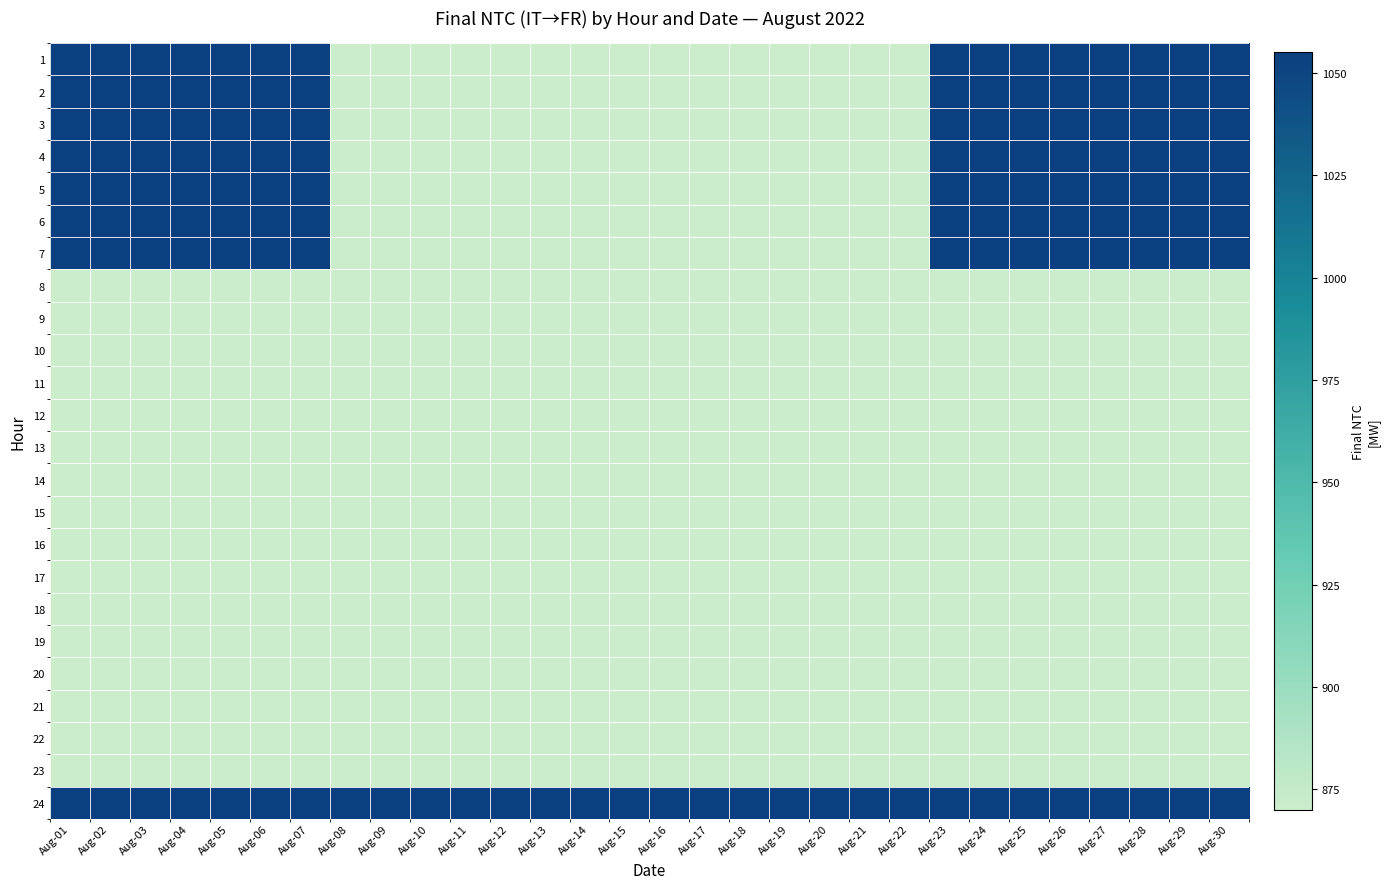

Reading right to left, what are all the values shown in this chart?

1: Aug-30=1055	Aug-29=1055	Aug-28=1055	Aug-27=1055	Aug-26=1055	Aug-25=1055	Aug-24=1055	Aug-23=1055	Aug-22=870	Aug-21=870	Aug-20=870	Aug-19=870	Aug-18=870	Aug-17=870	Aug-16=870	Aug-15=870	Aug-14=870	Aug-13=870	Aug-12=870	Aug-11=870	Aug-10=870	Aug-09=870	Aug-08=870	Aug-07=1055	Aug-06=1055	Aug-05=1055	Aug-04=1055	Aug-03=1055	Aug-02=1055	Aug-01=1055
2: Aug-30=1055	Aug-29=1055	Aug-28=1055	Aug-27=1055	Aug-26=1055	Aug-25=1055	Aug-24=1055	Aug-23=1055	Aug-22=870	Aug-21=870	Aug-20=870	Aug-19=870	Aug-18=870	Aug-17=870	Aug-16=870	Aug-15=870	Aug-14=870	Aug-13=870	Aug-12=870	Aug-11=870	Aug-10=870	Aug-09=870	Aug-08=870	Aug-07=1055	Aug-06=1055	Aug-05=1055	Aug-04=1055	Aug-03=1055	Aug-02=1055	Aug-01=1055
3: Aug-30=1055	Aug-29=1055	Aug-28=1055	Aug-27=1055	Aug-26=1055	Aug-25=1055	Aug-24=1055	Aug-23=1055	Aug-22=870	Aug-21=870	Aug-20=870	Aug-19=870	Aug-18=870	Aug-17=870	Aug-16=870	Aug-15=870	Aug-14=870	Aug-13=870	Aug-12=870	Aug-11=870	Aug-10=870	Aug-09=870	Aug-08=870	Aug-07=1055	Aug-06=1055	Aug-05=1055	Aug-04=1055	Aug-03=1055	Aug-02=1055	Aug-01=1055
4: Aug-30=1055	Aug-29=1055	Aug-28=1055	Aug-27=1055	Aug-26=1055	Aug-25=1055	Aug-24=1055	Aug-23=1055	Aug-22=870	Aug-21=870	Aug-20=870	Aug-19=870	Aug-18=870	Aug-17=870	Aug-16=870	Aug-15=870	Aug-14=870	Aug-13=870	Aug-12=870	Aug-11=870	Aug-10=870	Aug-09=870	Aug-08=870	Aug-07=1055	Aug-06=1055	Aug-05=1055	Aug-04=1055	Aug-03=1055	Aug-02=1055	Aug-01=1055
5: Aug-30=1055	Aug-29=1055	Aug-28=1055	Aug-27=1055	Aug-26=1055	Aug-25=1055	Aug-24=1055	Aug-23=1055	Aug-22=870	Aug-21=870	Aug-20=870	Aug-19=870	Aug-18=870	Aug-17=870	Aug-16=870	Aug-15=870	Aug-14=870	Aug-13=870	Aug-12=870	Aug-11=870	Aug-10=870	Aug-09=870	Aug-08=870	Aug-07=1055	Aug-06=1055	Aug-05=1055	Aug-04=1055	Aug-03=1055	Aug-02=1055	Aug-01=1055
6: Aug-30=1055	Aug-29=1055	Aug-28=1055	Aug-27=1055	Aug-26=1055	Aug-25=1055	Aug-24=1055	Aug-23=1055	Aug-22=870	Aug-21=870	Aug-20=870	Aug-19=870	Aug-18=870	Aug-17=870	Aug-16=870	Aug-15=870	Aug-14=870	Aug-13=870	Aug-12=870	Aug-11=870	Aug-10=870	Aug-09=870	Aug-08=870	Aug-07=1055	Aug-06=1055	Aug-05=1055	Aug-04=1055	Aug-03=1055	Aug-02=1055	Aug-01=1055
7: Aug-30=1055	Aug-29=1055	Aug-28=1055	Aug-27=1055	Aug-26=1055	Aug-25=1055	Aug-24=1055	Aug-23=1055	Aug-22=870	Aug-21=870	Aug-20=870	Aug-19=870	Aug-18=870	Aug-17=870	Aug-16=870	Aug-15=870	Aug-14=870	Aug-13=870	Aug-12=870	Aug-11=870	Aug-10=870	Aug-09=870	Aug-08=870	Aug-07=1055	Aug-06=1055	Aug-05=1055	Aug-04=1055	Aug-03=1055	Aug-02=1055	Aug-01=1055
8: Aug-30=870	Aug-29=870	Aug-28=870	Aug-27=870	Aug-26=870	Aug-25=870	Aug-24=870	Aug-23=870	Aug-22=870	Aug-21=870	Aug-20=870	Aug-19=870	Aug-18=870	Aug-17=870	Aug-16=870	Aug-15=870	Aug-14=870	Aug-13=870	Aug-12=870	Aug-11=870	Aug-10=870	Aug-09=870	Aug-08=870	Aug-07=870	Aug-06=870	Aug-05=870	Aug-04=870	Aug-03=870	Aug-02=870	Aug-01=870
9: Aug-30=870	Aug-29=870	Aug-28=870	Aug-27=870	Aug-26=870	Aug-25=870	Aug-24=870	Aug-23=870	Aug-22=870	Aug-21=870	Aug-20=870	Aug-19=870	Aug-18=870	Aug-17=870	Aug-16=870	Aug-15=870	Aug-14=870	Aug-13=870	Aug-12=870	Aug-11=870	Aug-10=870	Aug-09=870	Aug-08=870	Aug-07=870	Aug-06=870	Aug-05=870	Aug-04=870	Aug-03=870	Aug-02=870	Aug-01=870
10: Aug-30=870	Aug-29=870	Aug-28=870	Aug-27=870	Aug-26=870	Aug-25=870	Aug-24=870	Aug-23=870	Aug-22=870	Aug-21=870	Aug-20=870	Aug-19=870	Aug-18=870	Aug-17=870	Aug-16=870	Aug-15=870	Aug-14=870	Aug-13=870	Aug-12=870	Aug-11=870	Aug-10=870	Aug-09=870	Aug-08=870	Aug-07=870	Aug-06=870	Aug-05=870	Aug-04=870	Aug-03=870	Aug-02=870	Aug-01=870
11: Aug-30=870	Aug-29=870	Aug-28=870	Aug-27=870	Aug-26=870	Aug-25=870	Aug-24=870	Aug-23=870	Aug-22=870	Aug-21=870	Aug-20=870	Aug-19=870	Aug-18=870	Aug-17=870	Aug-16=870	Aug-15=870	Aug-14=870	Aug-13=870	Aug-12=870	Aug-11=870	Aug-10=870	Aug-09=870	Aug-08=870	Aug-07=870	Aug-06=870	Aug-05=870	Aug-04=870	Aug-03=870	Aug-02=870	Aug-01=870
12: Aug-30=870	Aug-29=870	Aug-28=870	Aug-27=870	Aug-26=870	Aug-25=870	Aug-24=870	Aug-23=870	Aug-22=870	Aug-21=870	Aug-20=870	Aug-19=870	Aug-18=870	Aug-17=870	Aug-16=870	Aug-15=870	Aug-14=870	Aug-13=870	Aug-12=870	Aug-11=870	Aug-10=870	Aug-09=870	Aug-08=870	Aug-07=870	Aug-06=870	Aug-05=870	Aug-04=870	Aug-03=870	Aug-02=870	Aug-01=870
13: Aug-30=870	Aug-29=870	Aug-28=870	Aug-27=870	Aug-26=870	Aug-25=870	Aug-24=870	Aug-23=870	Aug-22=870	Aug-21=870	Aug-20=870	Aug-19=870	Aug-18=870	Aug-17=870	Aug-16=870	Aug-15=870	Aug-14=870	Aug-13=870	Aug-12=870	Aug-11=870	Aug-10=870	Aug-09=870	Aug-08=870	Aug-07=870	Aug-06=870	Aug-05=870	Aug-04=870	Aug-03=870	Aug-02=870	Aug-01=870
14: Aug-30=870	Aug-29=870	Aug-28=870	Aug-27=870	Aug-26=870	Aug-25=870	Aug-24=870	Aug-23=870	Aug-22=870	Aug-21=870	Aug-20=870	Aug-19=870	Aug-18=870	Aug-17=870	Aug-16=870	Aug-15=870	Aug-14=870	Aug-13=870	Aug-12=870	Aug-11=870	Aug-10=870	Aug-09=870	Aug-08=870	Aug-07=870	Aug-06=870	Aug-05=870	Aug-04=870	Aug-03=870	Aug-02=870	Aug-01=870
15: Aug-30=870	Aug-29=870	Aug-28=870	Aug-27=870	Aug-26=870	Aug-25=870	Aug-24=870	Aug-23=870	Aug-22=870	Aug-21=870	Aug-20=870	Aug-19=870	Aug-18=870	Aug-17=870	Aug-16=870	Aug-15=870	Aug-14=870	Aug-13=870	Aug-12=870	Aug-11=870	Aug-10=870	Aug-09=870	Aug-08=870	Aug-07=870	Aug-06=870	Aug-05=870	Aug-04=870	Aug-03=870	Aug-02=870	Aug-01=870
16: Aug-30=870	Aug-29=870	Aug-28=870	Aug-27=870	Aug-26=870	Aug-25=870	Aug-24=870	Aug-23=870	Aug-22=870	Aug-21=870	Aug-20=870	Aug-19=870	Aug-18=870	Aug-17=870	Aug-16=870	Aug-15=870	Aug-14=870	Aug-13=870	Aug-12=870	Aug-11=870	Aug-10=870	Aug-09=870	Aug-08=870	Aug-07=870	Aug-06=870	Aug-05=870	Aug-04=870	Aug-03=870	Aug-02=870	Aug-01=870
17: Aug-30=870	Aug-29=870	Aug-28=870	Aug-27=870	Aug-26=870	Aug-25=870	Aug-24=870	Aug-23=870	Aug-22=870	Aug-21=870	Aug-20=870	Aug-19=870	Aug-18=870	Aug-17=870	Aug-16=870	Aug-15=870	Aug-14=870	Aug-13=870	Aug-12=870	Aug-11=870	Aug-10=870	Aug-09=870	Aug-08=870	Aug-07=870	Aug-06=870	Aug-05=870	Aug-04=870	Aug-03=870	Aug-02=870	Aug-01=870
18: Aug-30=870	Aug-29=870	Aug-28=870	Aug-27=870	Aug-26=870	Aug-25=870	Aug-24=870	Aug-23=870	Aug-22=870	Aug-21=870	Aug-20=870	Aug-19=870	Aug-18=870	Aug-17=870	Aug-16=870	Aug-15=870	Aug-14=870	Aug-13=870	Aug-12=870	Aug-11=870	Aug-10=870	Aug-09=870	Aug-08=870	Aug-07=870	Aug-06=870	Aug-05=870	Aug-04=870	Aug-03=870	Aug-02=870	Aug-01=870
19: Aug-30=870	Aug-29=870	Aug-28=870	Aug-27=870	Aug-26=870	Aug-25=870	Aug-24=870	Aug-23=870	Aug-22=870	Aug-21=870	Aug-20=870	Aug-19=870	Aug-18=870	Aug-17=870	Aug-16=870	Aug-15=870	Aug-14=870	Aug-13=870	Aug-12=870	Aug-11=870	Aug-10=870	Aug-09=870	Aug-08=870	Aug-07=870	Aug-06=870	Aug-05=870	Aug-04=870	Aug-03=870	Aug-02=870	Aug-01=870
20: Aug-30=870	Aug-29=870	Aug-28=870	Aug-27=870	Aug-26=870	Aug-25=870	Aug-24=870	Aug-23=870	Aug-22=870	Aug-21=870	Aug-20=870	Aug-19=870	Aug-18=870	Aug-17=870	Aug-16=870	Aug-15=870	Aug-14=870	Aug-13=870	Aug-12=870	Aug-11=870	Aug-10=870	Aug-09=870	Aug-08=870	Aug-07=870	Aug-06=870	Aug-05=870	Aug-04=870	Aug-03=870	Aug-02=870	Aug-01=870
21: Aug-30=870	Aug-29=870	Aug-28=870	Aug-27=870	Aug-26=870	Aug-25=870	Aug-24=870	Aug-23=870	Aug-22=870	Aug-21=870	Aug-20=870	Aug-19=870	Aug-18=870	Aug-17=870	Aug-16=870	Aug-15=870	Aug-14=870	Aug-13=870	Aug-12=870	Aug-11=870	Aug-10=870	Aug-09=870	Aug-08=870	Aug-07=870	Aug-06=870	Aug-05=870	Aug-04=870	Aug-03=870	Aug-02=870	Aug-01=870
22: Aug-30=870	Aug-29=870	Aug-28=870	Aug-27=870	Aug-26=870	Aug-25=870	Aug-24=870	Aug-23=870	Aug-22=870	Aug-21=870	Aug-20=870	Aug-19=870	Aug-18=870	Aug-17=870	Aug-16=870	Aug-15=870	Aug-14=870	Aug-13=870	Aug-12=870	Aug-11=870	Aug-10=870	Aug-09=870	Aug-08=870	Aug-07=870	Aug-06=870	Aug-05=870	Aug-04=870	Aug-03=870	Aug-02=870	Aug-01=870
23: Aug-30=870	Aug-29=870	Aug-28=870	Aug-27=870	Aug-26=870	Aug-25=870	Aug-24=870	Aug-23=870	Aug-22=870	Aug-21=870	Aug-20=870	Aug-19=870	Aug-18=870	Aug-17=870	Aug-16=870	Aug-15=870	Aug-14=870	Aug-13=870	Aug-12=870	Aug-11=870	Aug-10=870	Aug-09=870	Aug-08=870	Aug-07=870	Aug-06=870	Aug-05=870	Aug-04=870	Aug-03=870	Aug-02=870	Aug-01=870
24: Aug-30=1055	Aug-29=1055	Aug-28=1055	Aug-27=1055	Aug-26=1055	Aug-25=1055	Aug-24=1055	Aug-23=1055	Aug-22=1055	Aug-21=1055	Aug-20=1055	Aug-19=1055	Aug-18=1055	Aug-17=1055	Aug-16=1055	Aug-15=1055	Aug-14=1055	Aug-13=1055	Aug-12=1055	Aug-11=1055	Aug-10=1055	Aug-09=1055	Aug-08=1055	Aug-07=1055	Aug-06=1055	Aug-05=1055	Aug-04=1055	Aug-03=1055	Aug-02=1055	Aug-01=1055